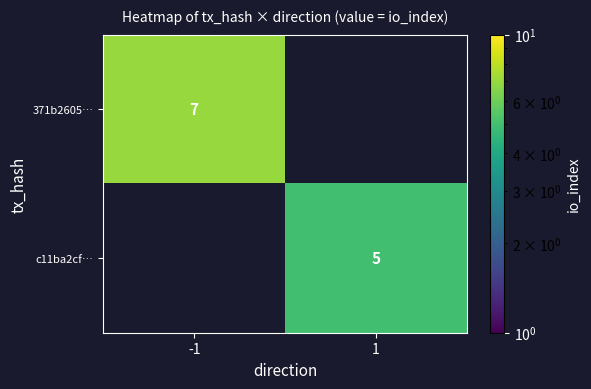

True or false: 371b2605… has a value of 7 at -1.

True